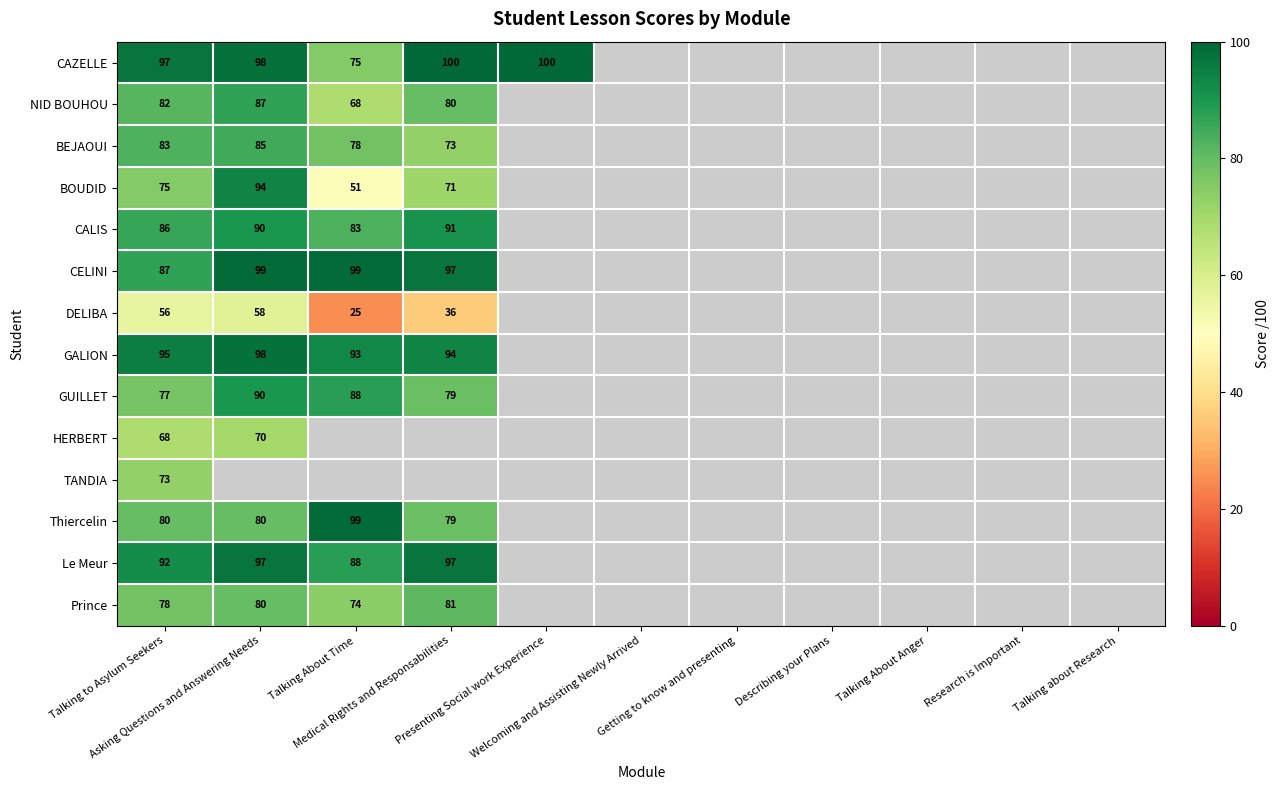

What is the minimum value shown in the chart?

25.0